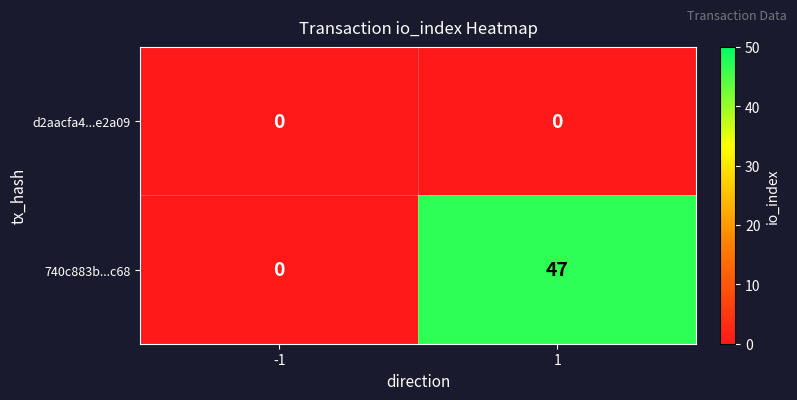

List the series in order of their overall mean, highest first.

740c883b...c68, d2aacfa4...e2a09